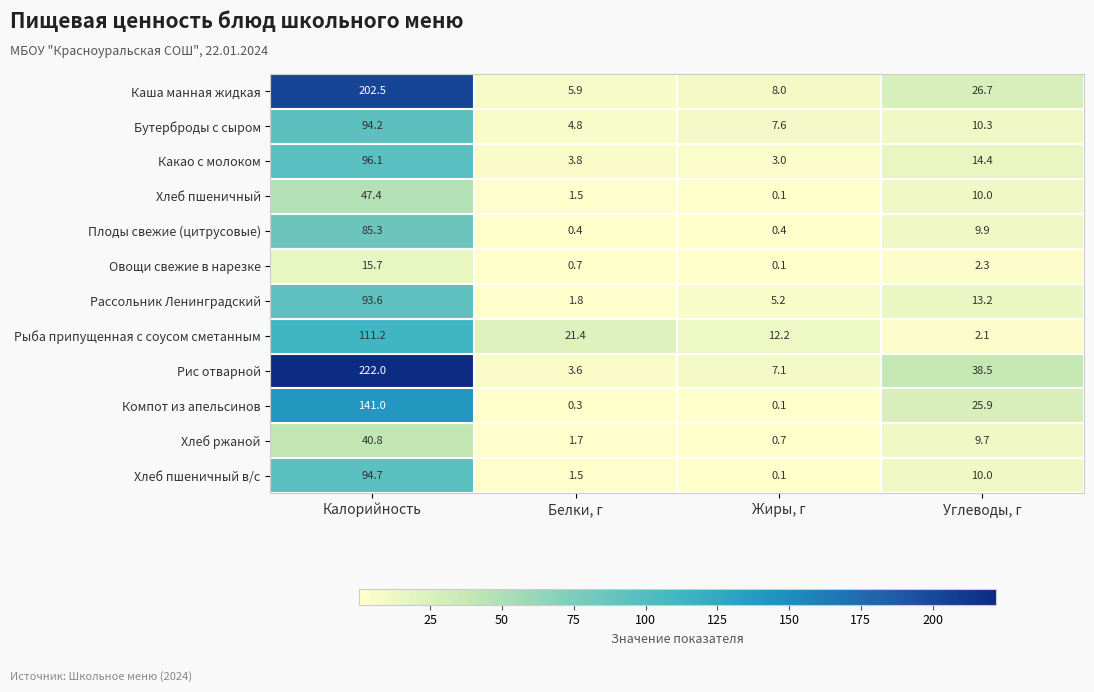

What is the difference between the maximum and minimum values in the Плоды свежие (цитрусовые) series?

84.9